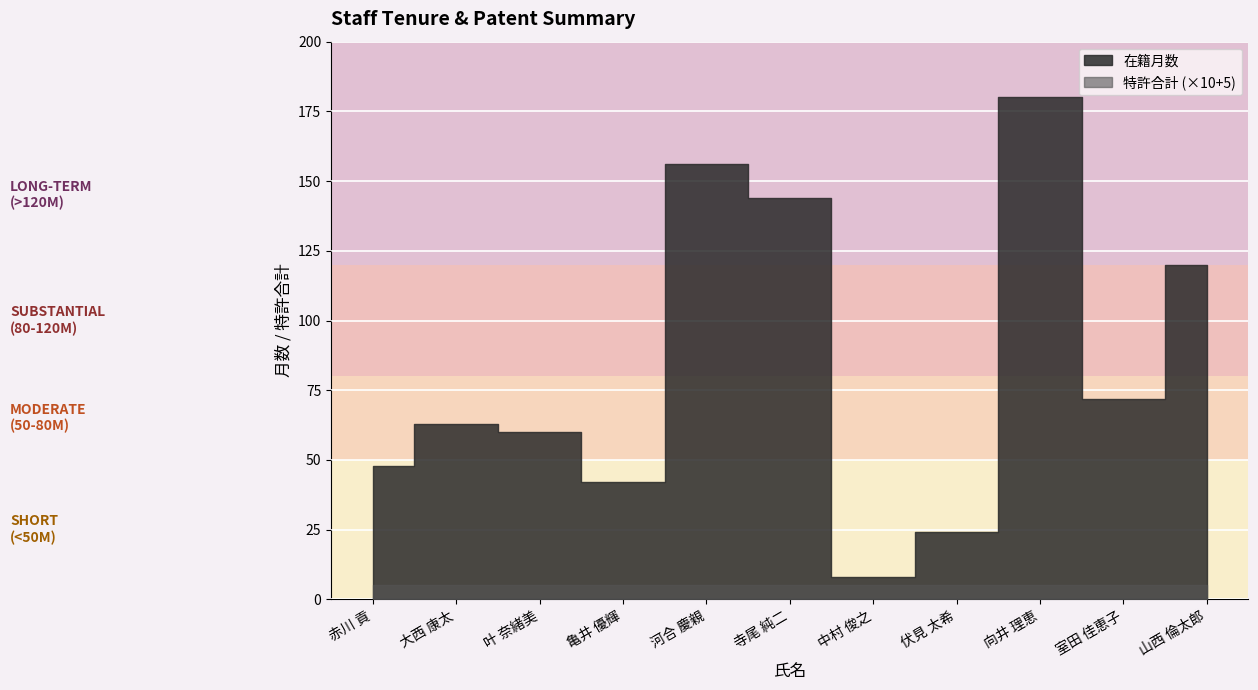

How many values in the 在籍月数 series exceed 63?

5